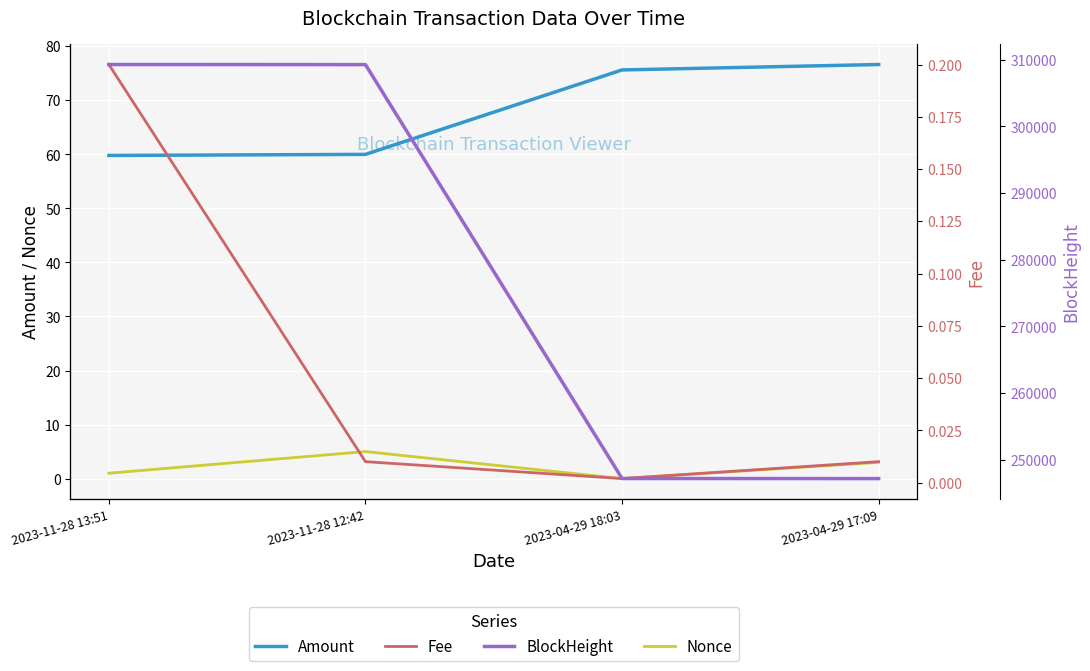

At 2023-04-29 18:03, list the series in order from smallest to largest.

Nonce, Fee, Amount, BlockHeight